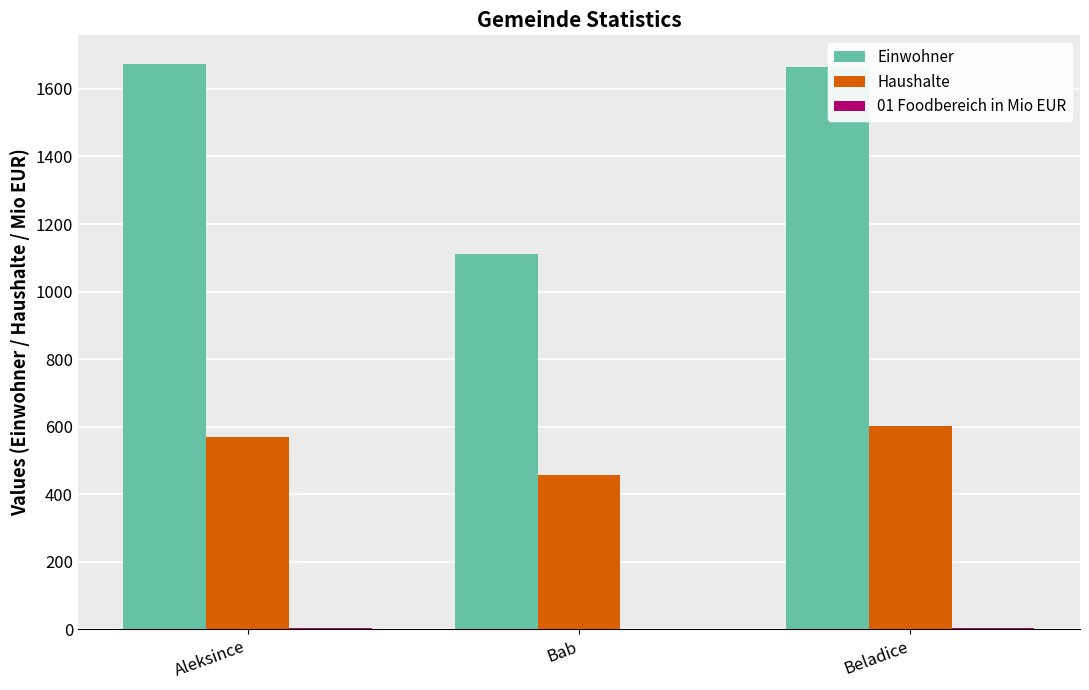

Which series changed the most between Bab and Beladice?

Einwohner